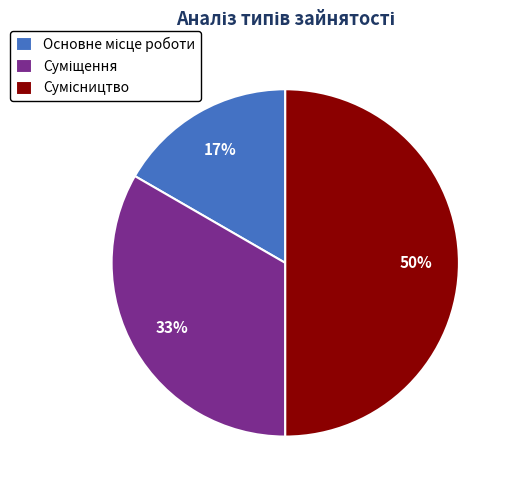

To the nearest percent, what is the average slice percentage?

33%